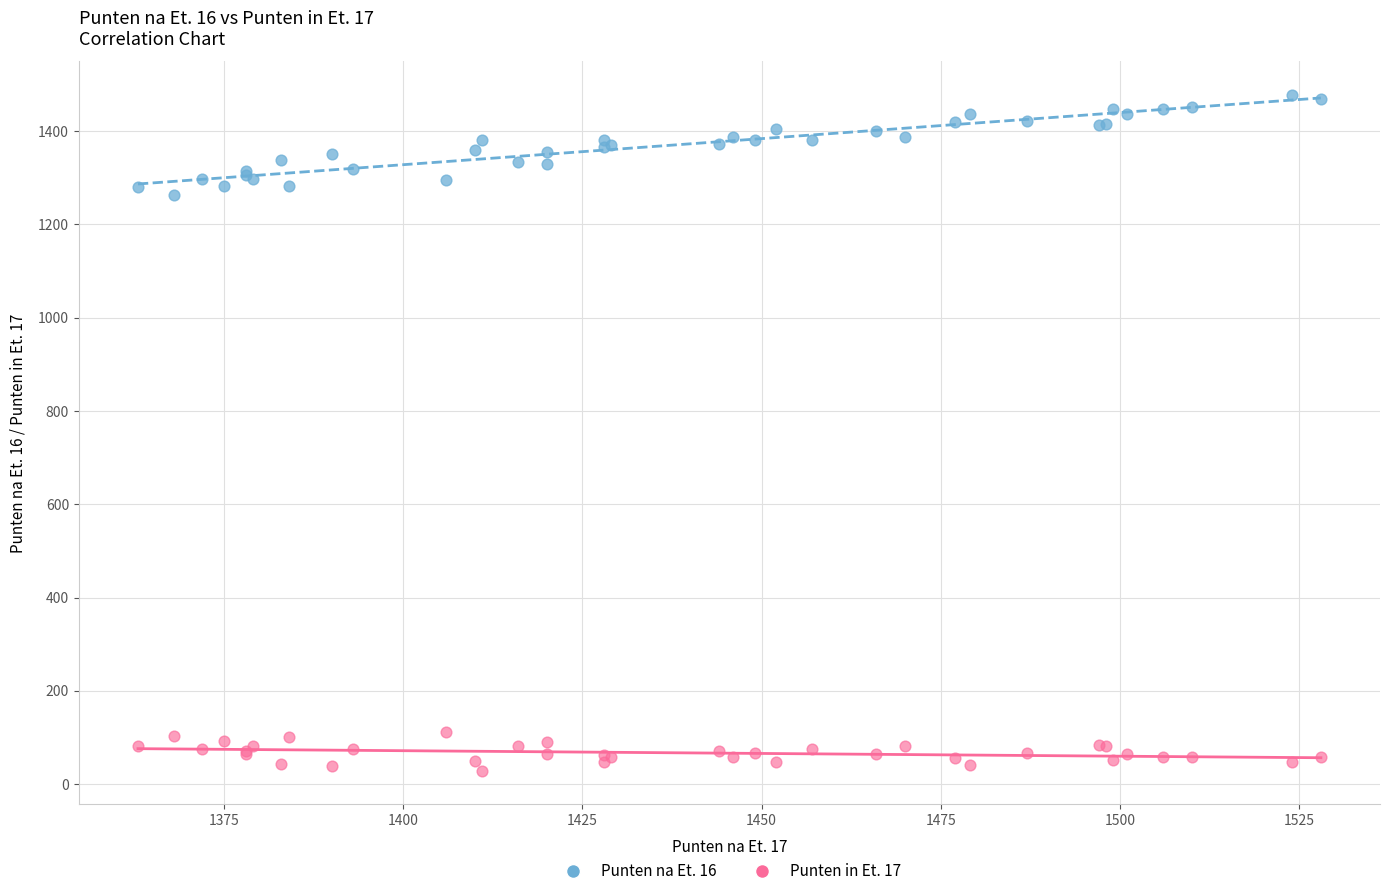

Which series has the widest spread of Y values?

Punten na Et. 16